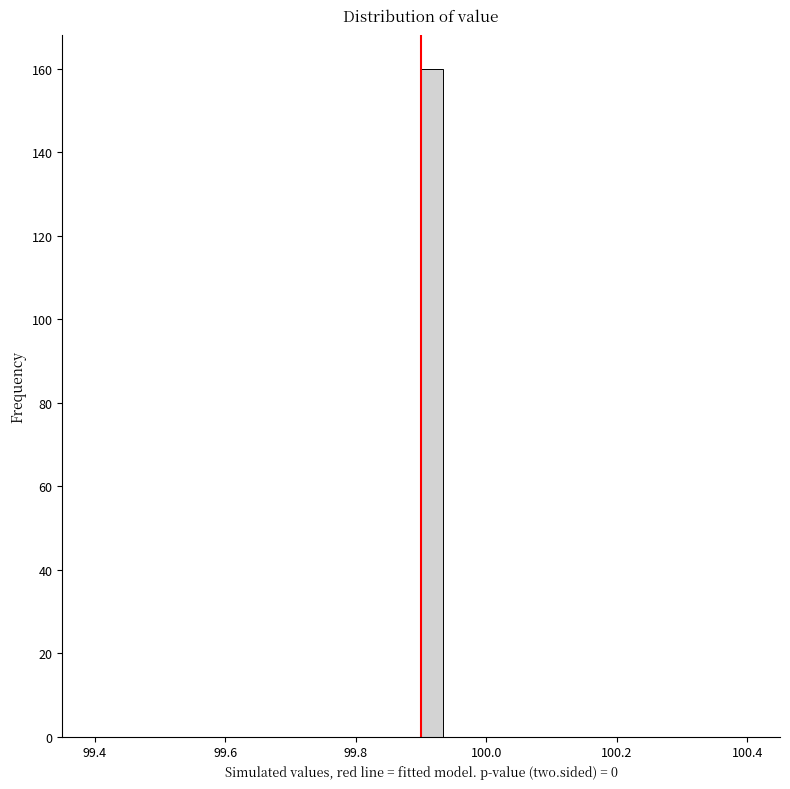

Read against the x-axis, roughly where is the centre of the tallest bar?

99.92